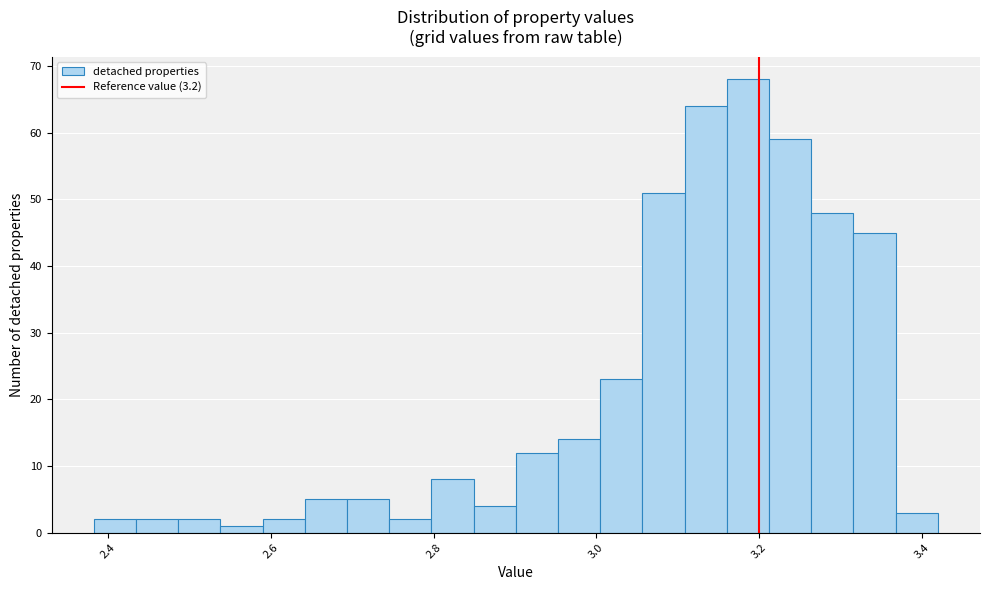

Read against the x-axis, roughly where is the centre of the tallest bar?

3.18